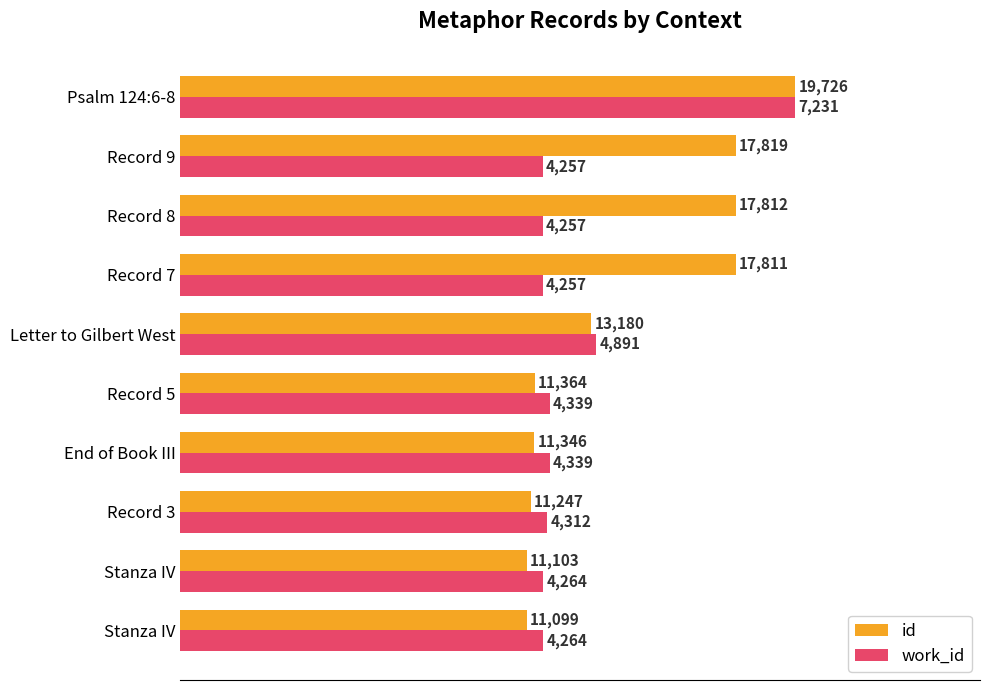

Rank the series by their average value, from highest to lowest.

id, work_id